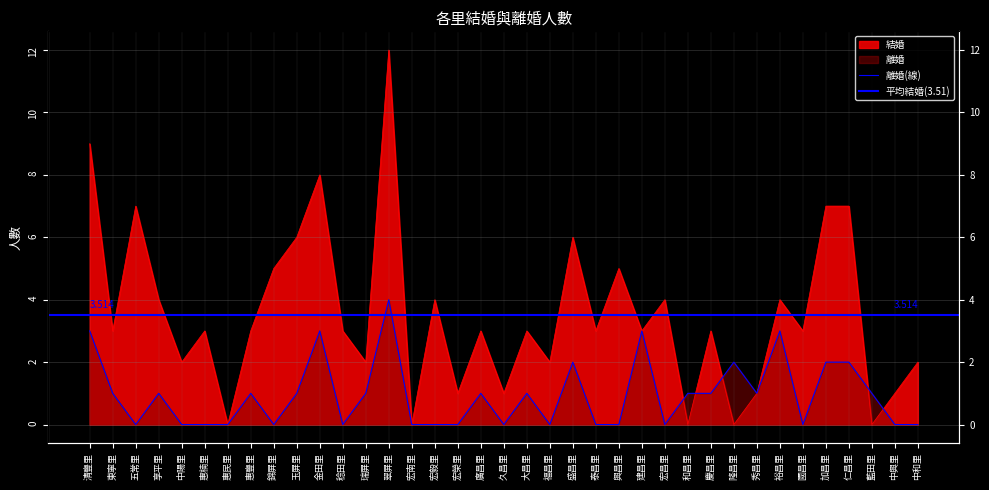

True or false: 離婚 has more than 2 points higher than both neighbors.

True